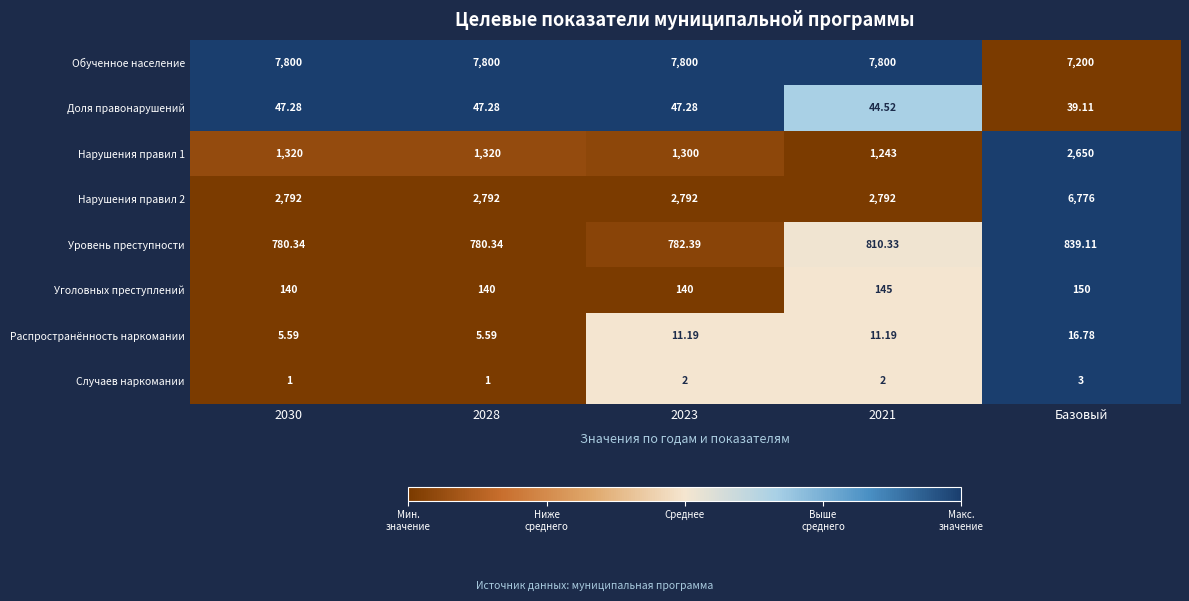

Count the number of data series in this chart.

8